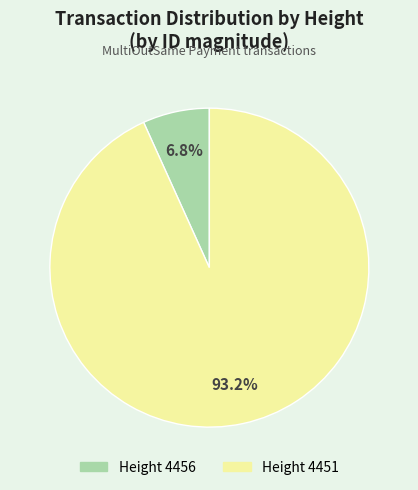

Is there a majority slice in this chart?

Yes